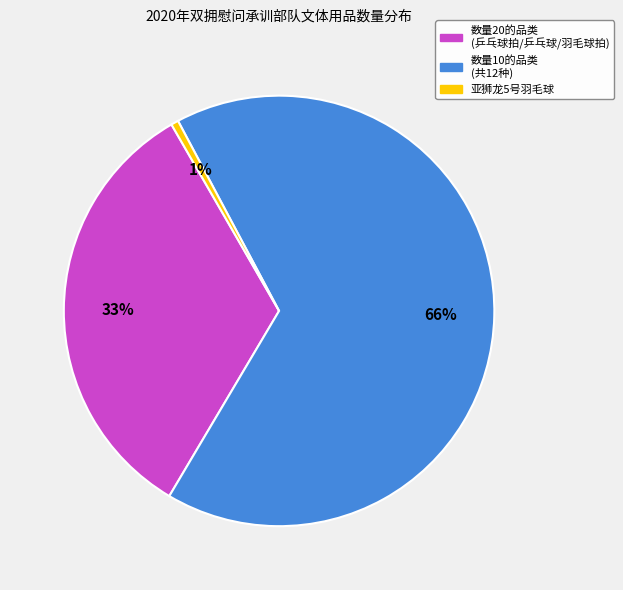

Does any single category account for the majority?

Yes